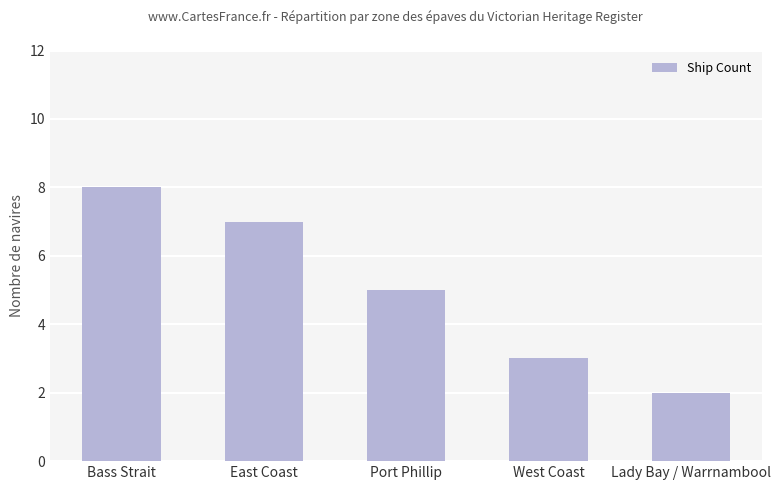

The value at Port Phillip is 5. True or false?

True